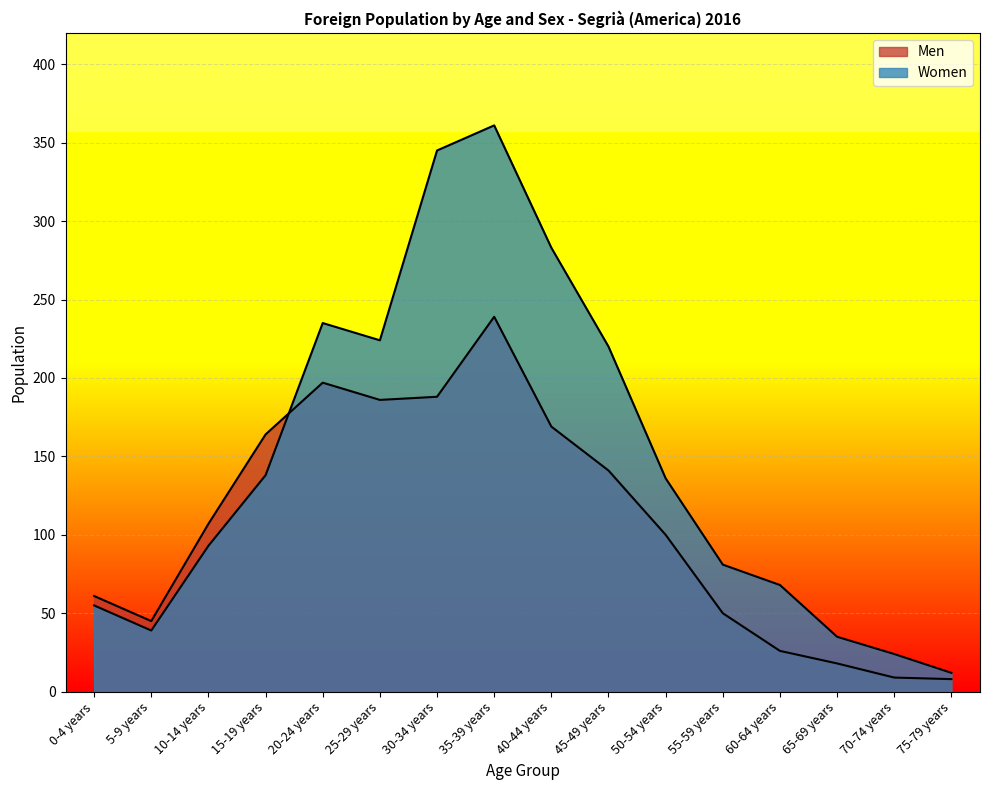

Reading left to right, extract all data points from this chart.

Men: 61	45	107	164	197	186	188	239	169	141	100	50	26	18	9	8
Women: 55	39	93	138	235	224	345	361	283	220	136	81	68	35	24	12